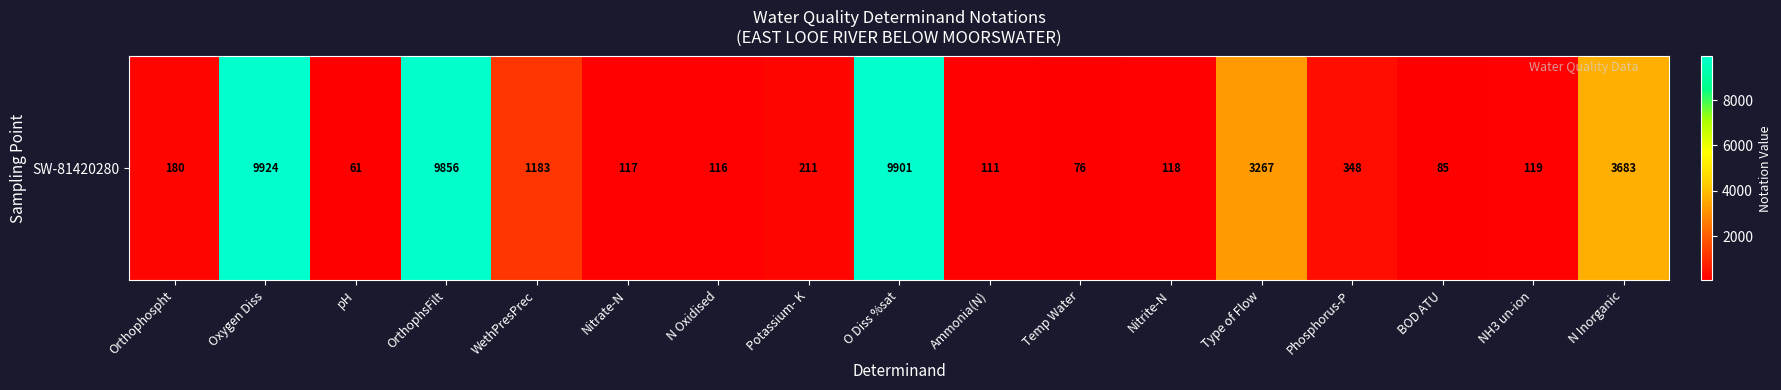

At which label is the value closest to 4992?

N Inorganic